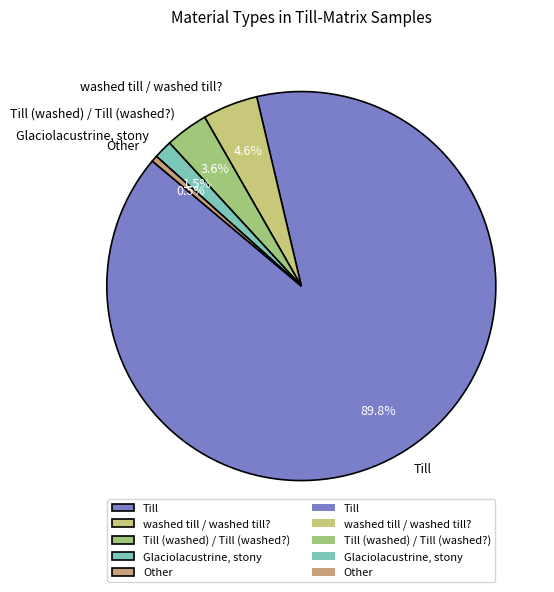

Which has a higher value, washed till / washed till? or Till?

Till